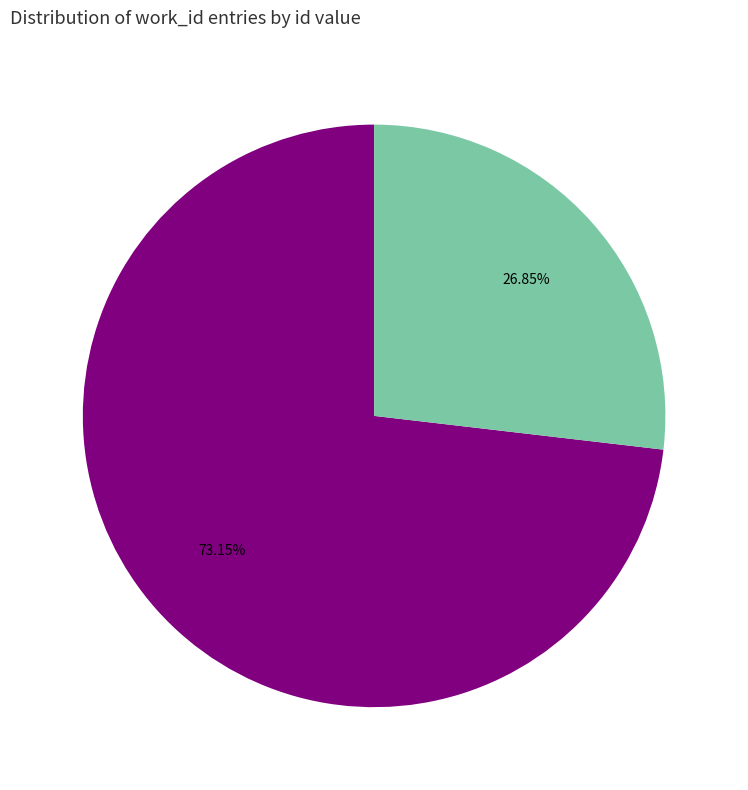

Is there any slice that represents more than half of the pie?

Yes